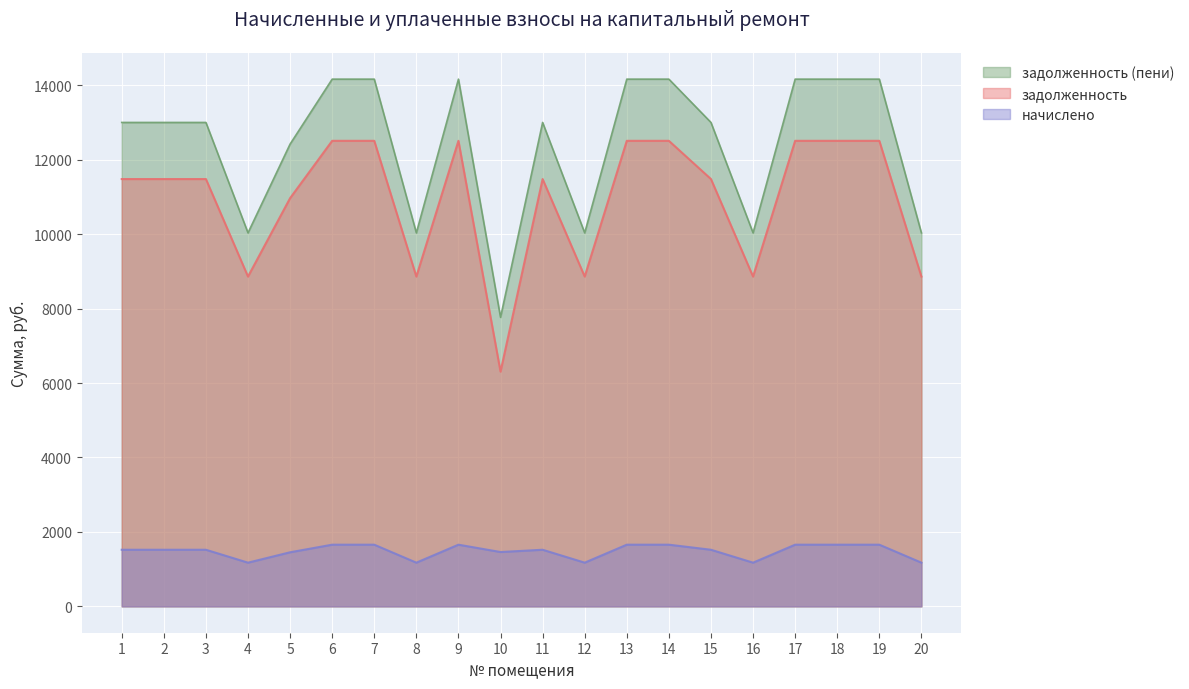

True or false: задолженность has a value of 2994.5 at 16.

False